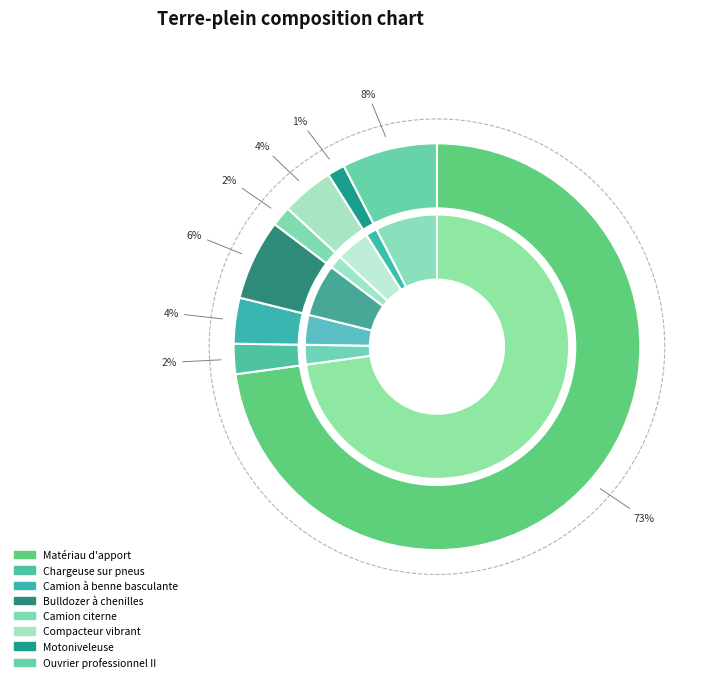

Is it true that Camion à benne basculante is 1% of the pie?

False